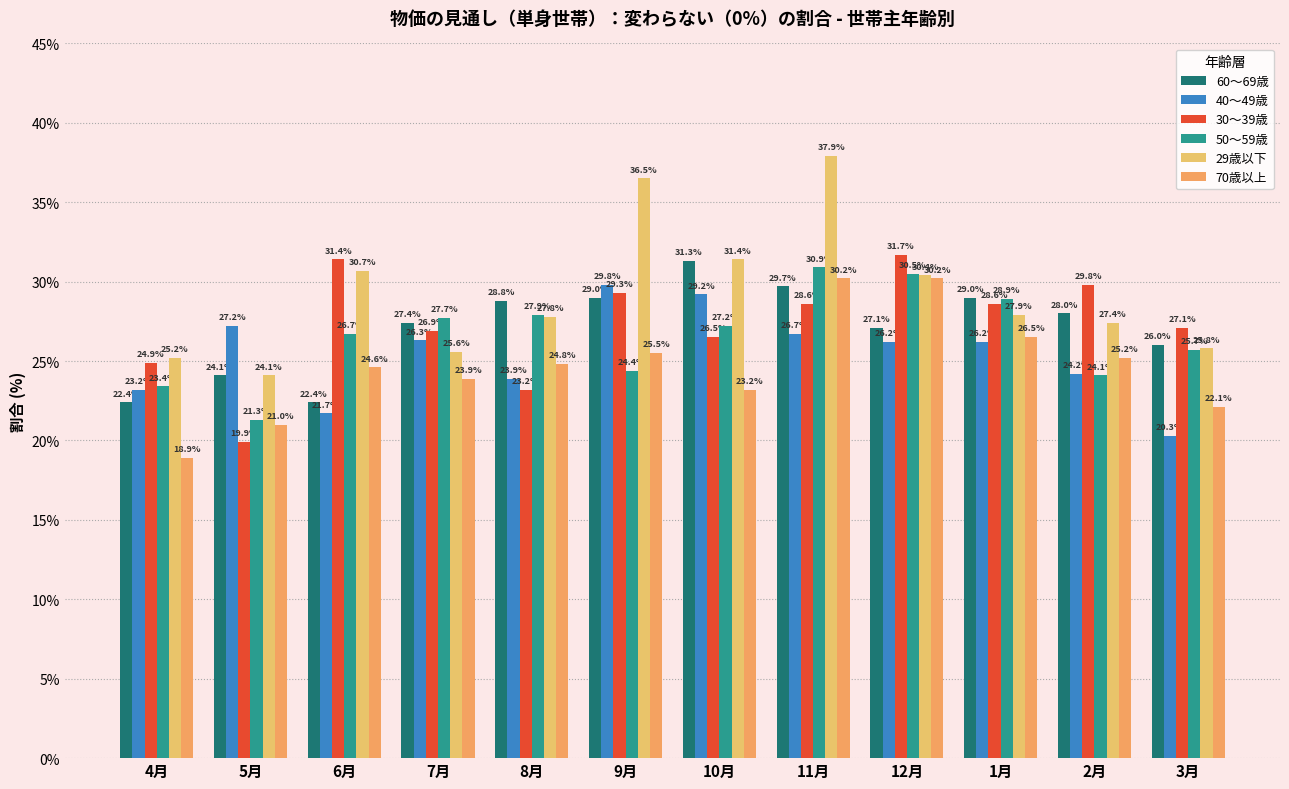

What is the value of the 60～69歳 bar at the 5th from the left?

28.8